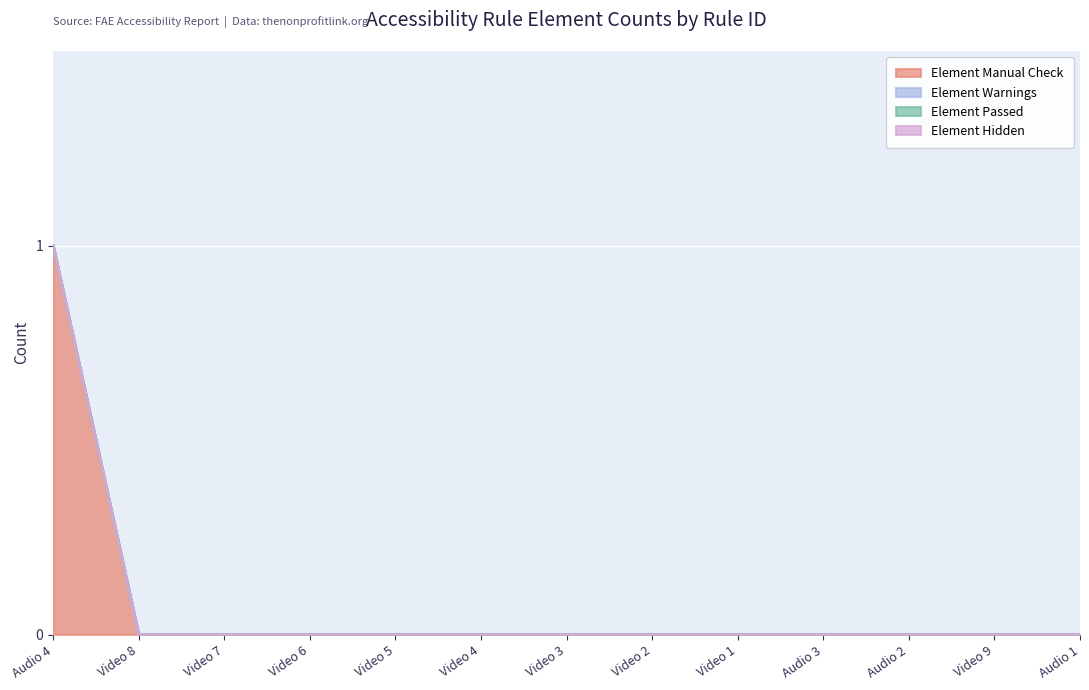

How many values in Element Manual Check are above zero?

1